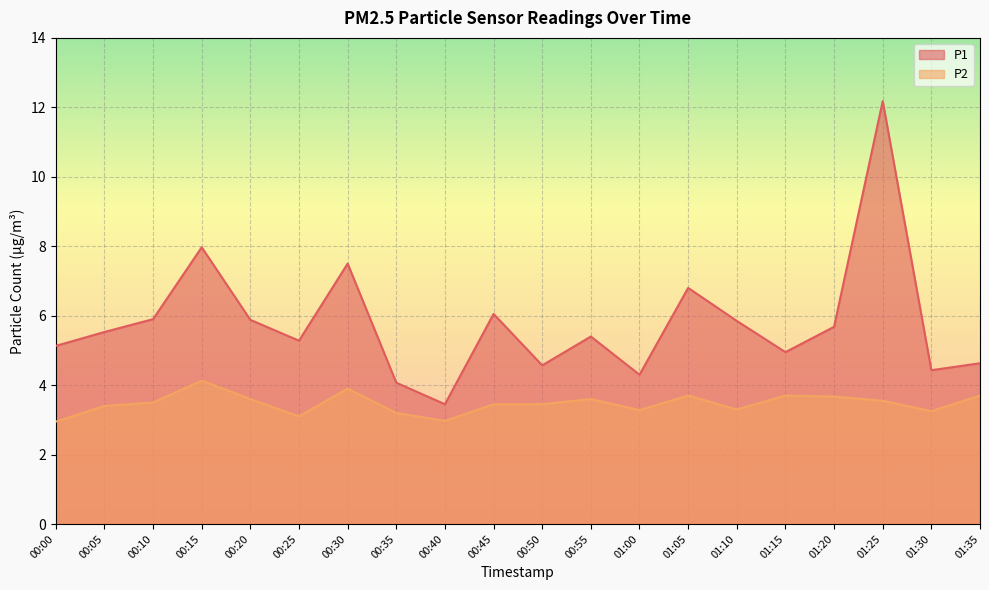

Count the number of data series in this chart.

2